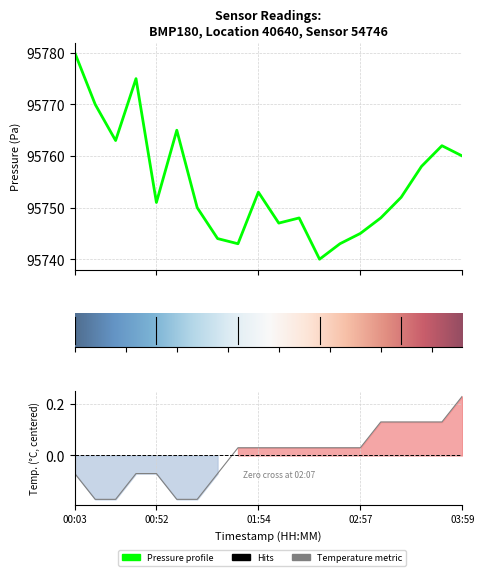

Which series changed the most between 9 and 17?

pressure